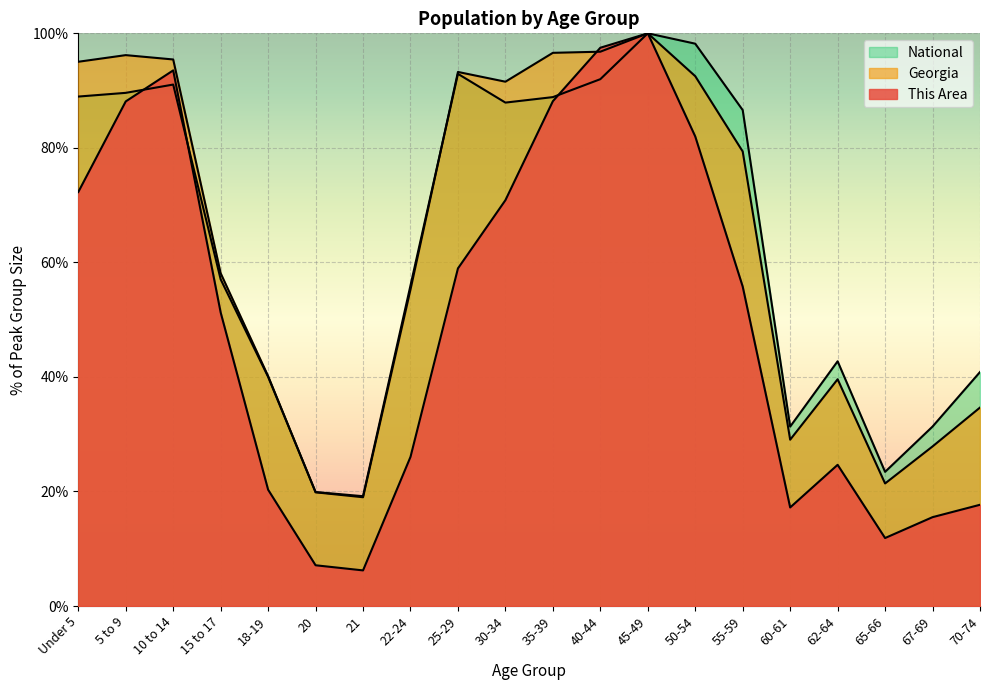

In This Area, how many points are higher than both neighbors (excluding endpoints)?

3